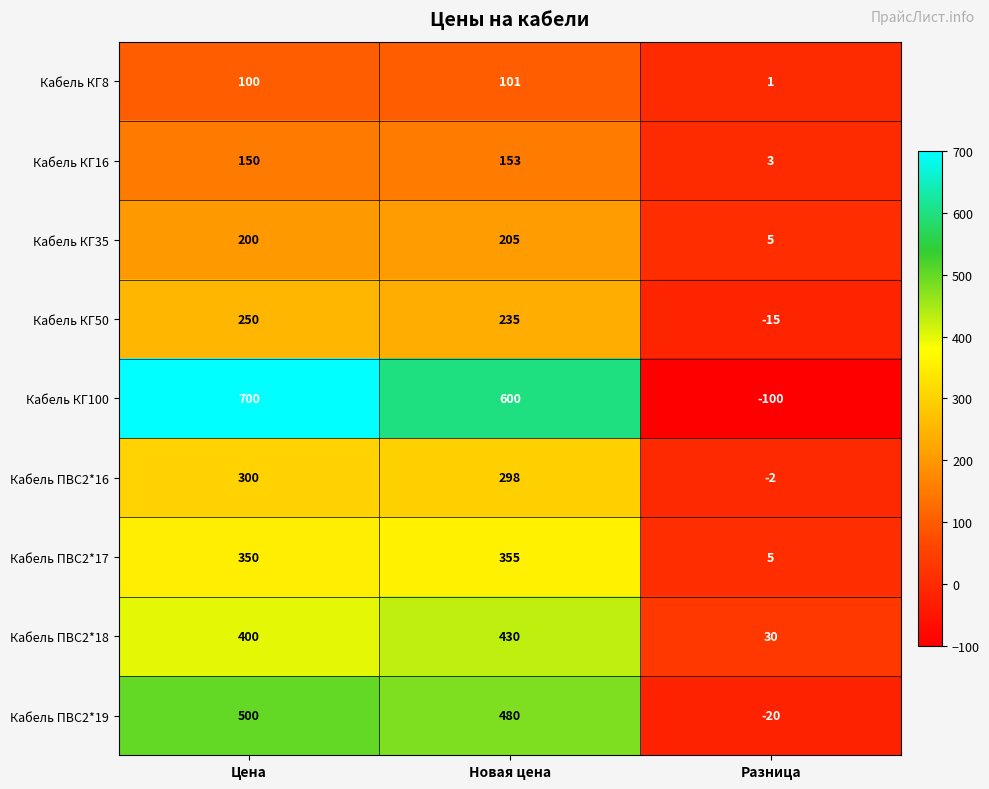

What is the sum of all Кабель КГ16 values?

306